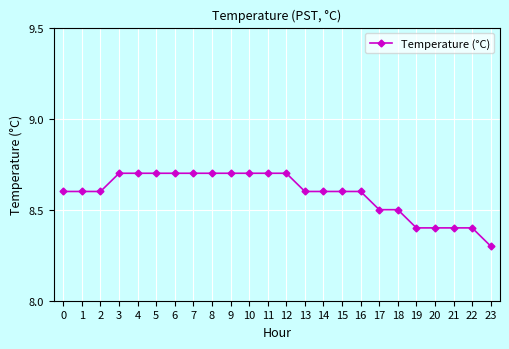

What is the sum of all values?

206.1